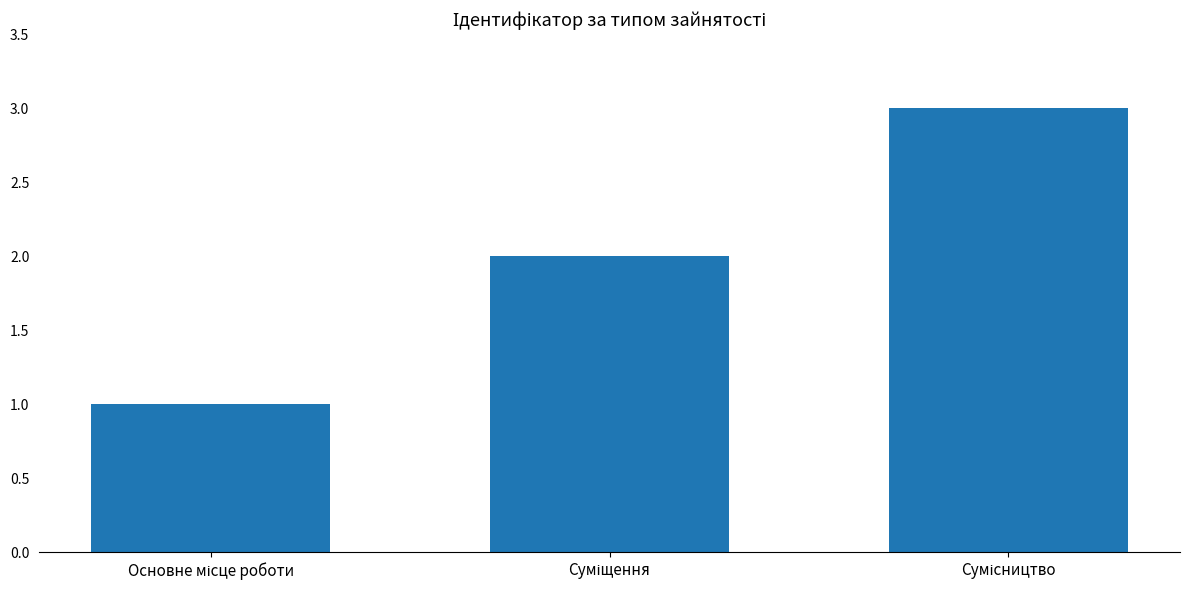

How many data points does each series have?

3